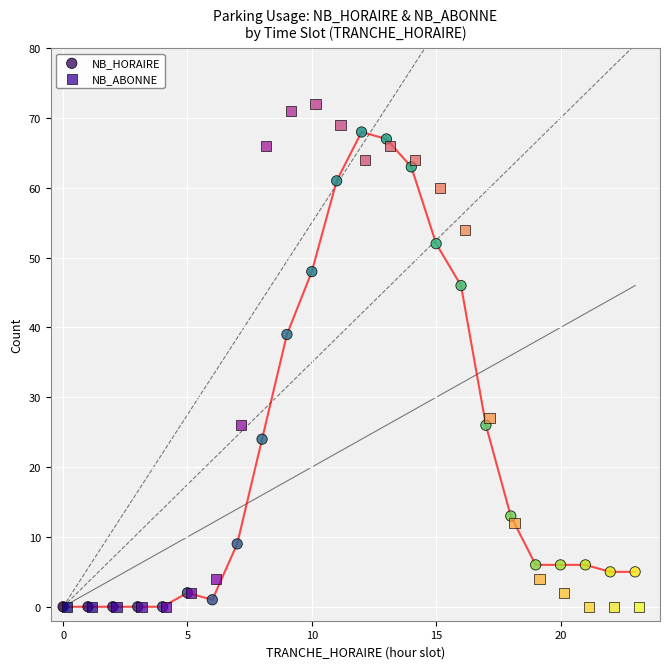

What are all the series names shown in the legend?

NB_HORAIRE, NB_ABONNE